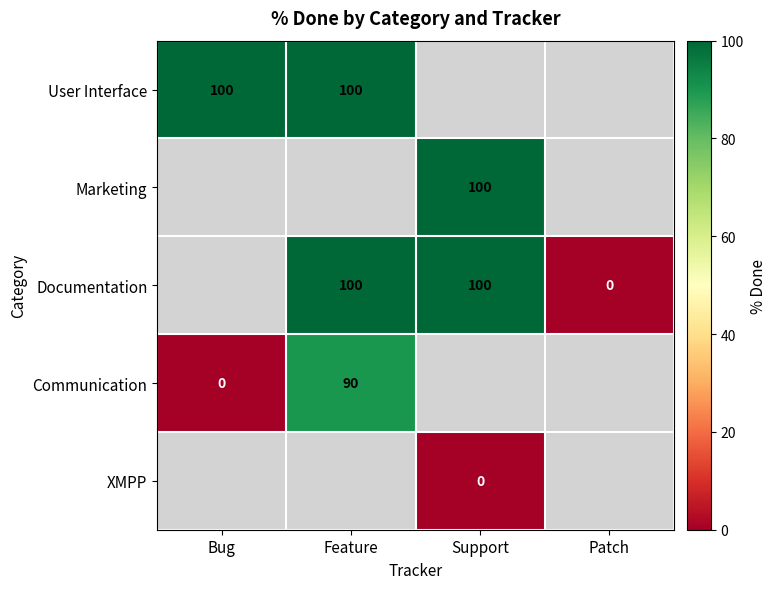

The value of Marketing at Support is 65. True or false?

False